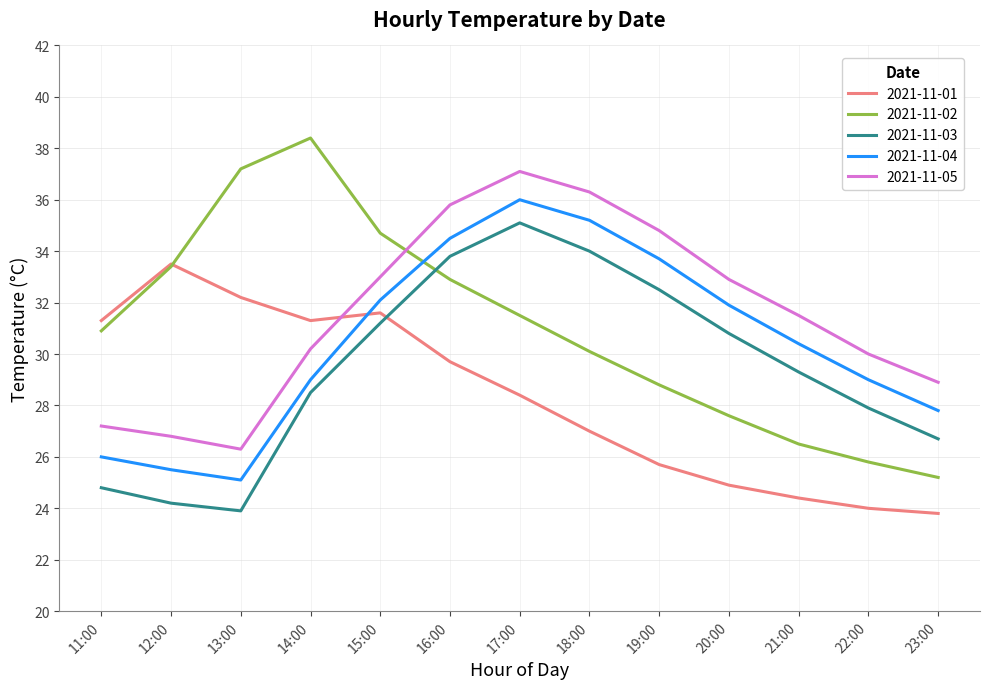

What is the highest value of the 2021-11-03 series?

35.1